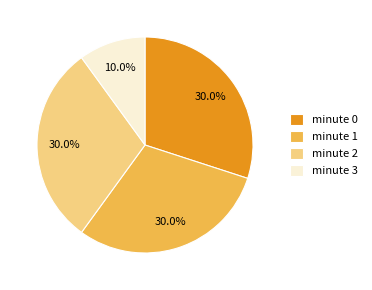

Is there any slice that represents more than half of the pie?

No